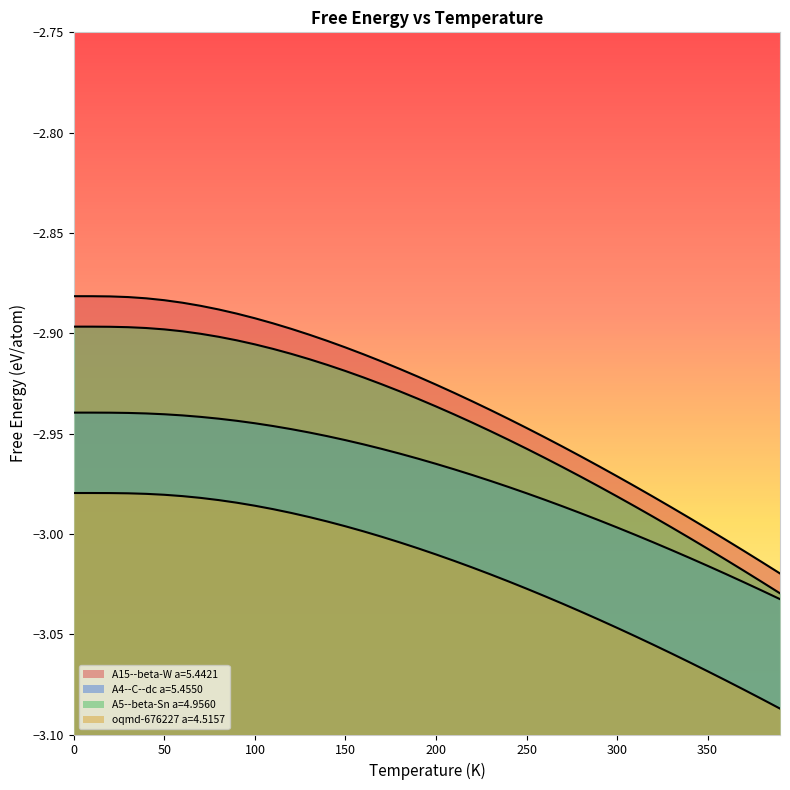

What is the label of the 5th point from the left?

40.0